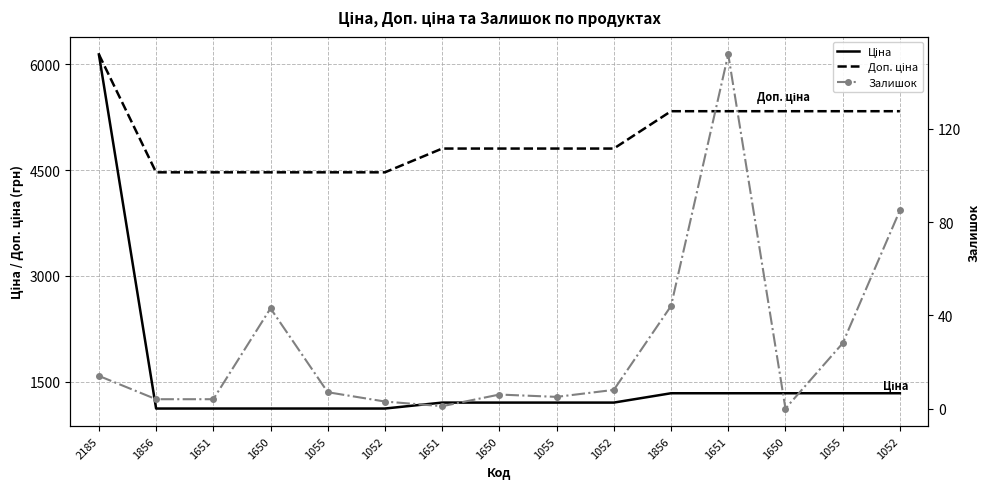

What is the difference between the maximum and minimum values in the Ціна series?

5025.9